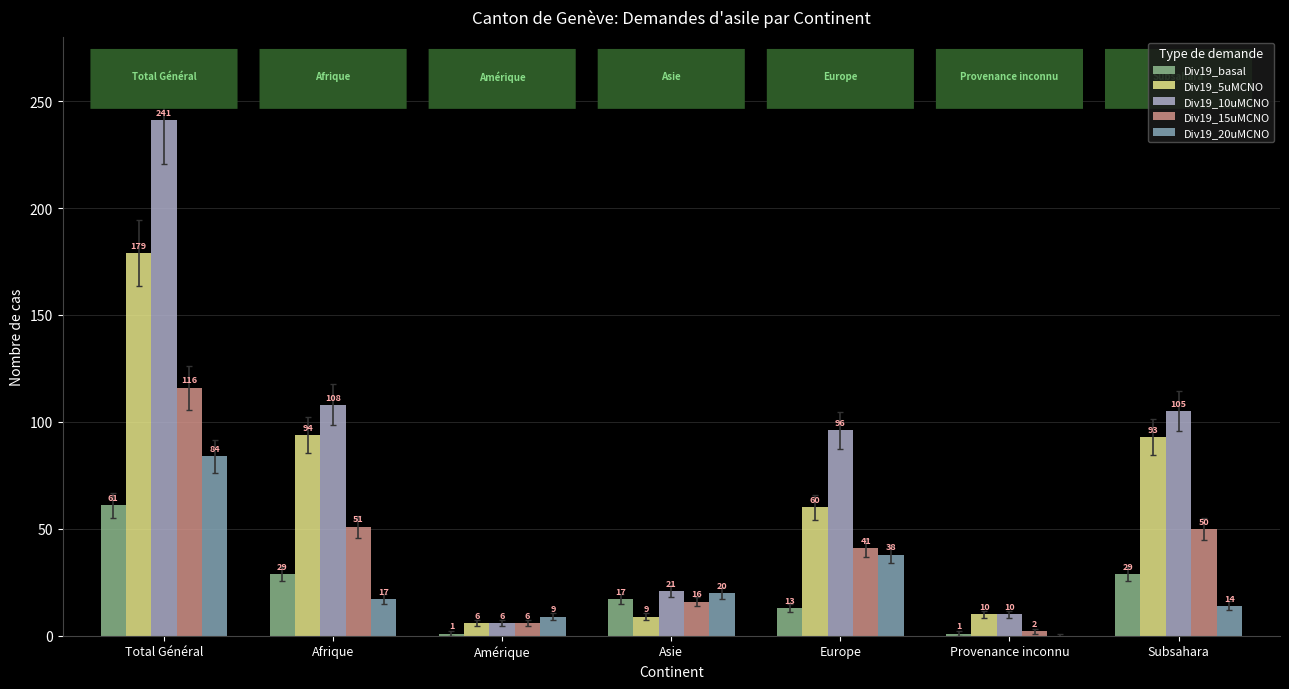

At which category is the sum across all series the highest?

Total Général